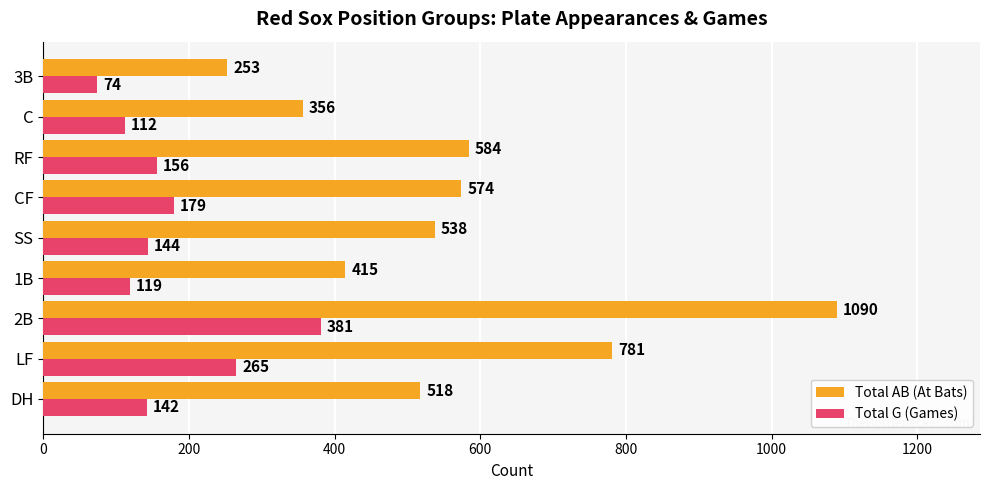

At which category is the sum across all series the highest?

2B